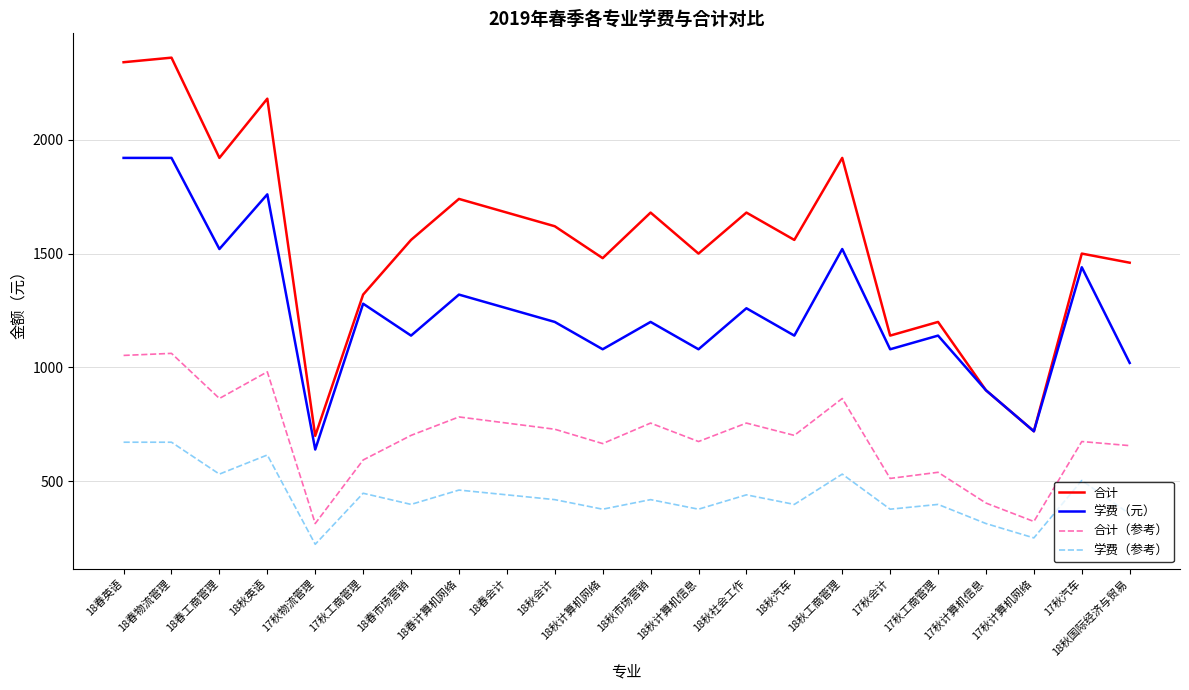

What is the difference between the maximum and minimum values in the 合计（参考） series?

747.0